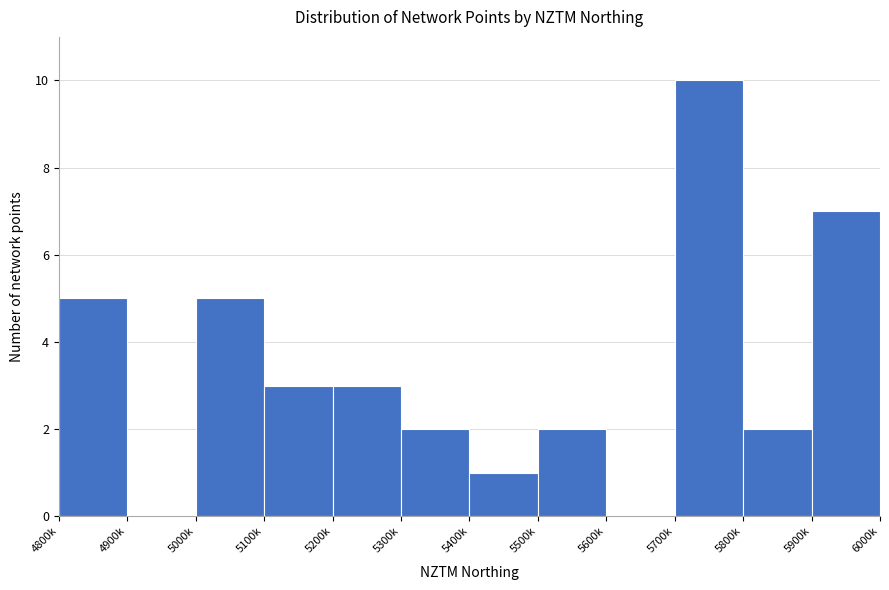

What is the change in value from 5100k to 5700k?

+7